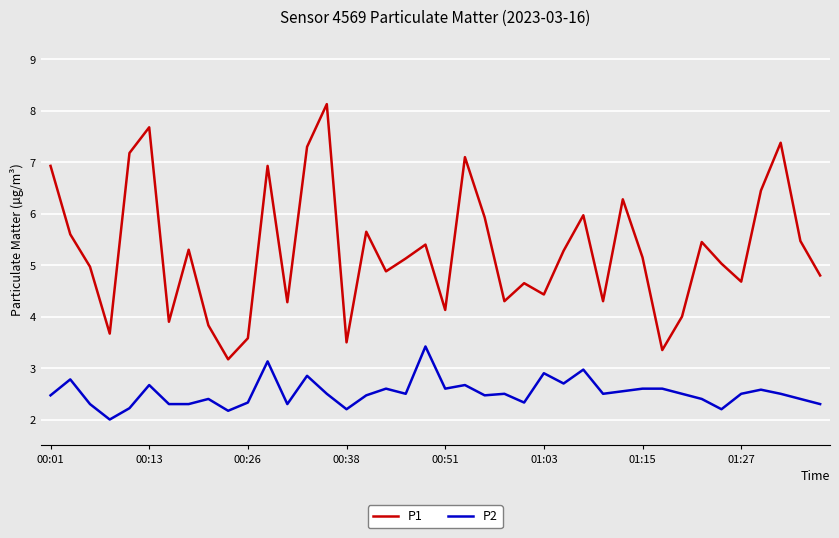

True or false: P1 and P2 intersect in this chart.

False